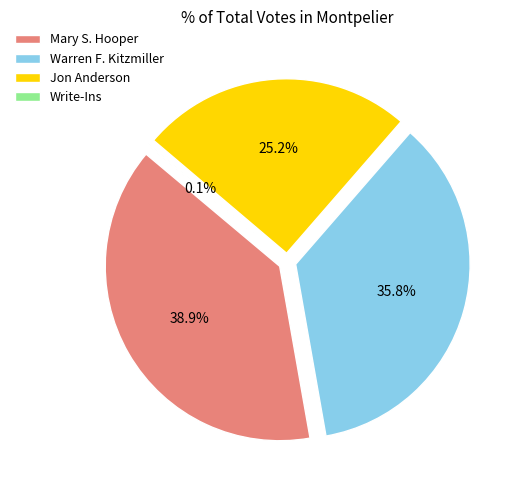

How many segments does this pie chart have?

4